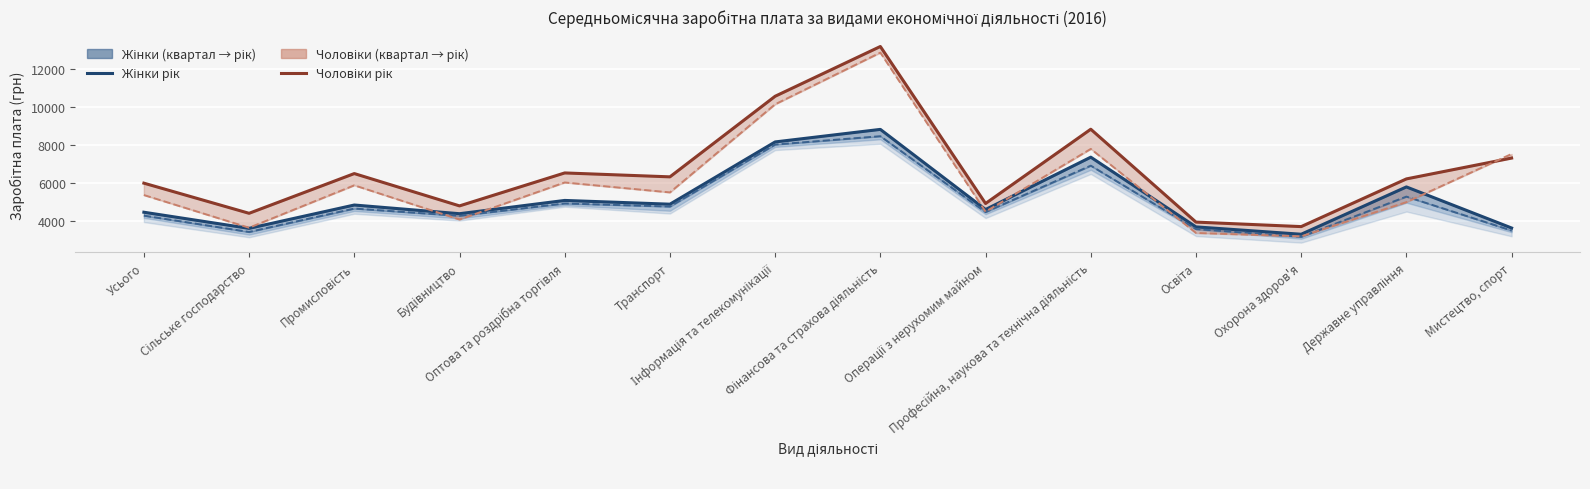

How many lines are shown in the chart?

4